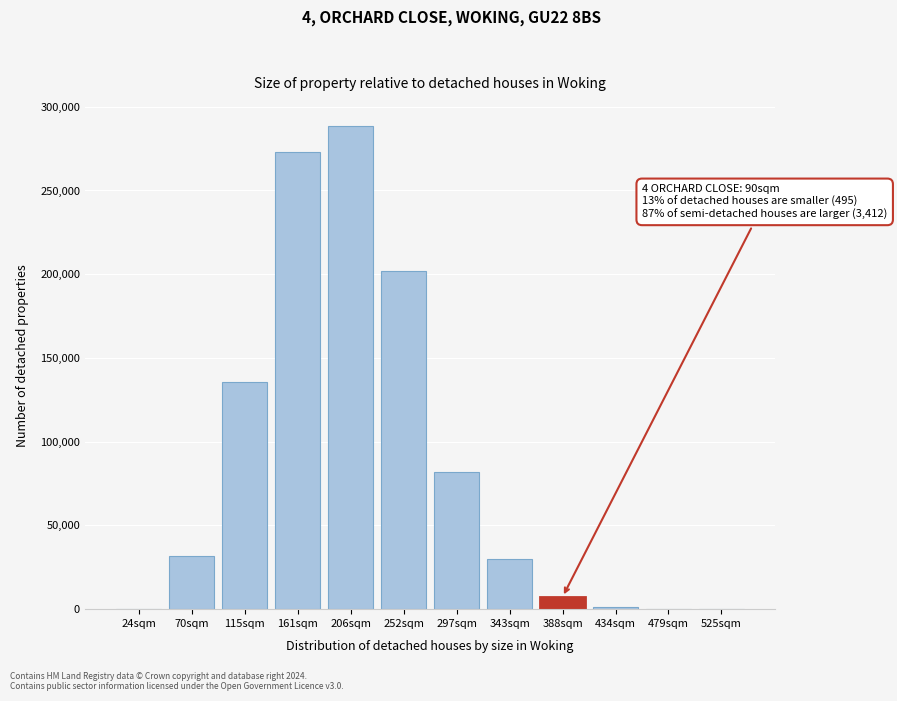

What is the change in value from 252sqm to 343sqm?

-171677